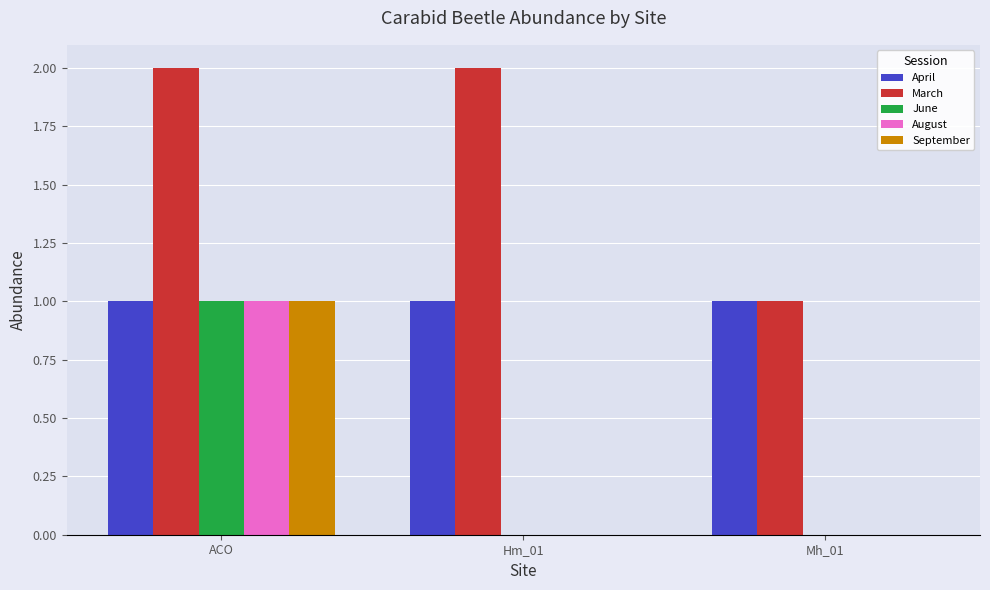

Is it true that September equals 0 at ACO?

False